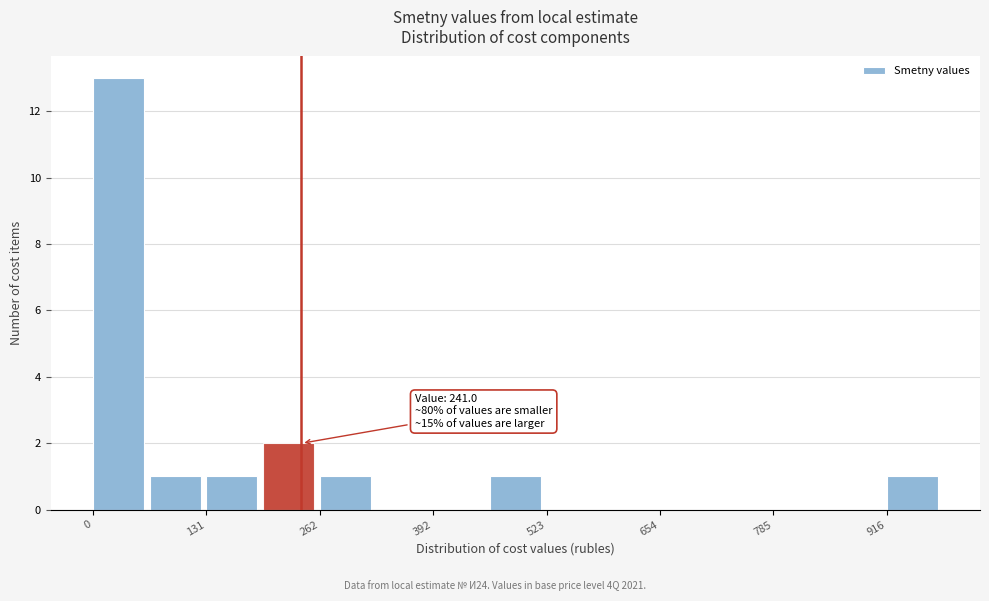

Read against the x-axis, roughly where is the centre of the tallest bar?

20